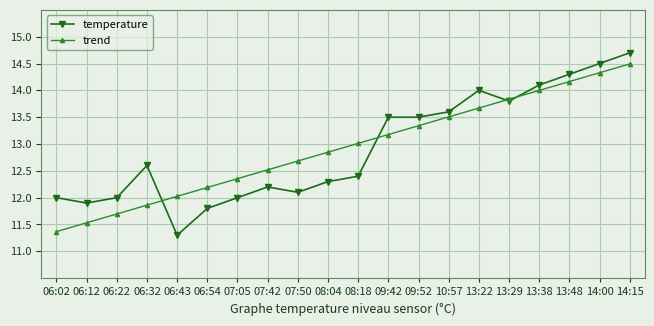

What is the difference between the highest and lowest values at 14:00?

0.2